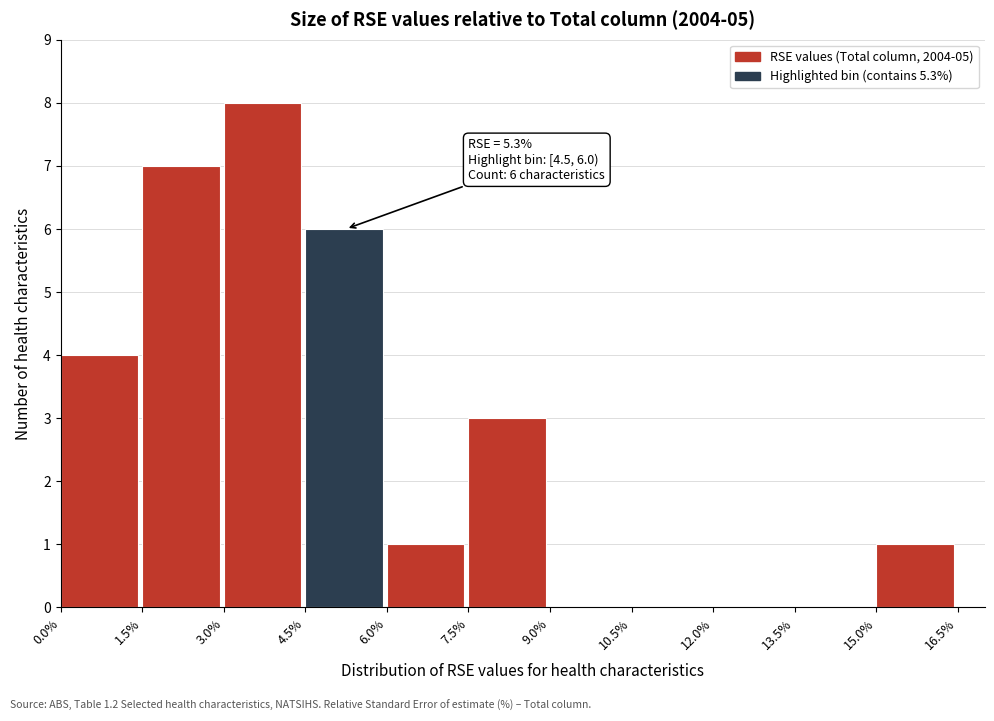

Over which range of the x-axis is the bar tallest?

3.0% to 4.5%